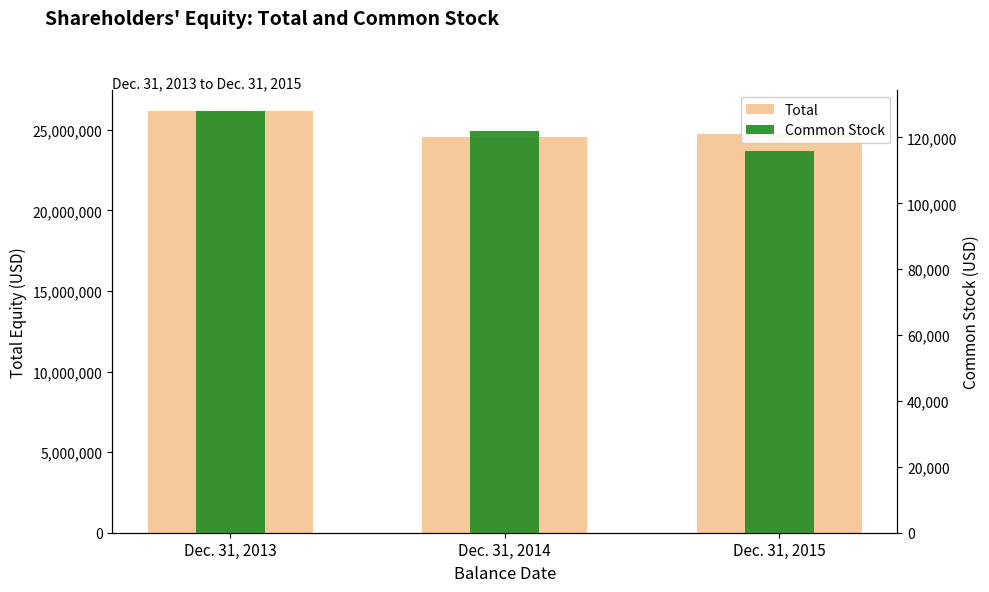

Between Dec. 31, 2013 and Dec. 31, 2015, which is larger?

Dec. 31, 2013